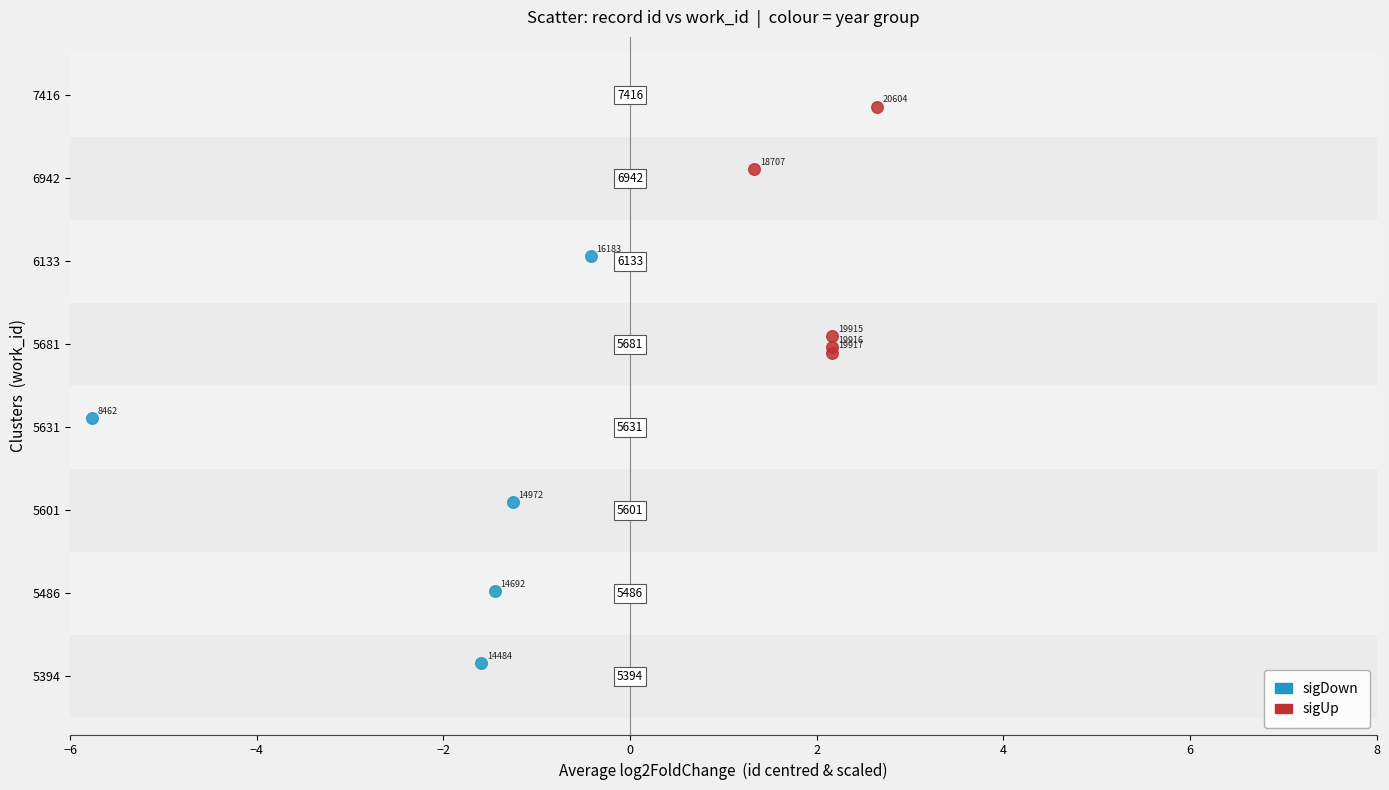

Which series has the largest Y range (max minus min)?

sigDown